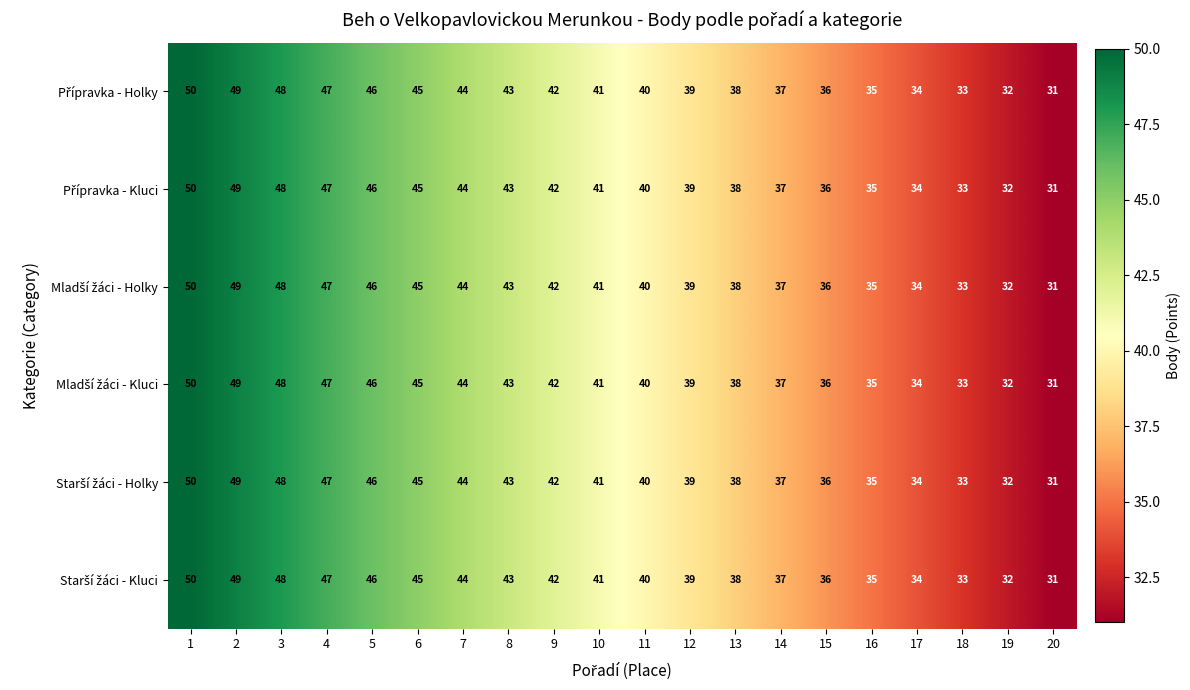

At which category is the sum across all series the highest?

1